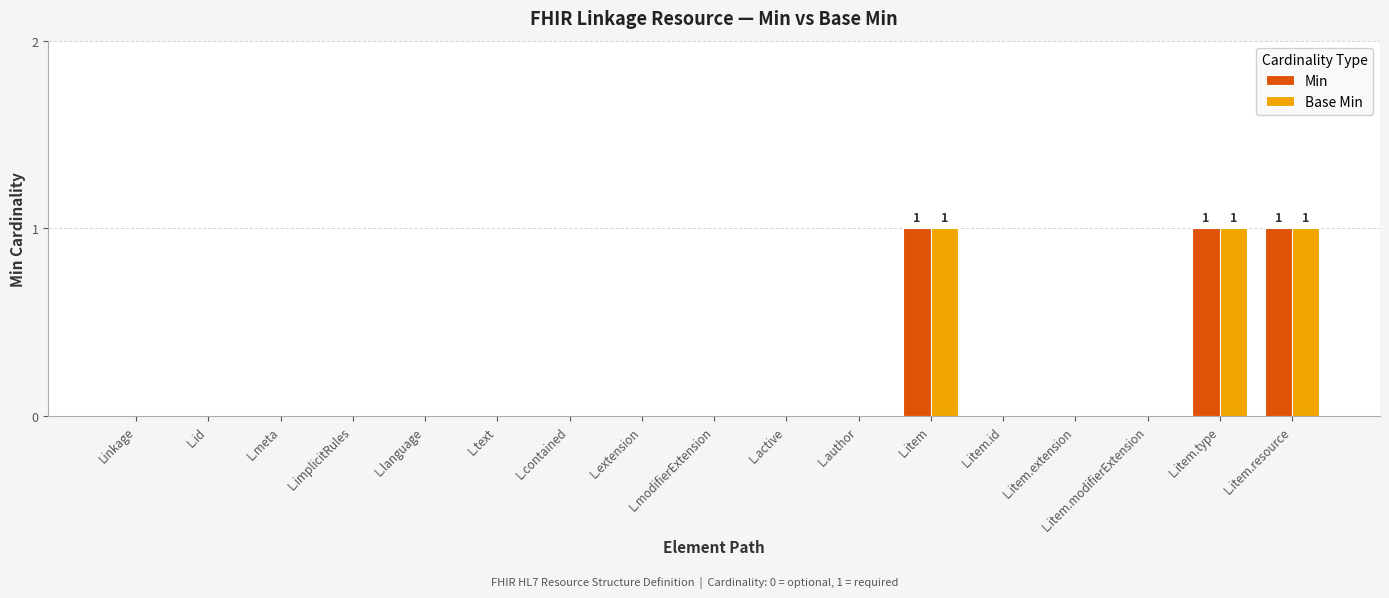

Is it true that Base Min equals 0 at L.item.modifierExtension?

True